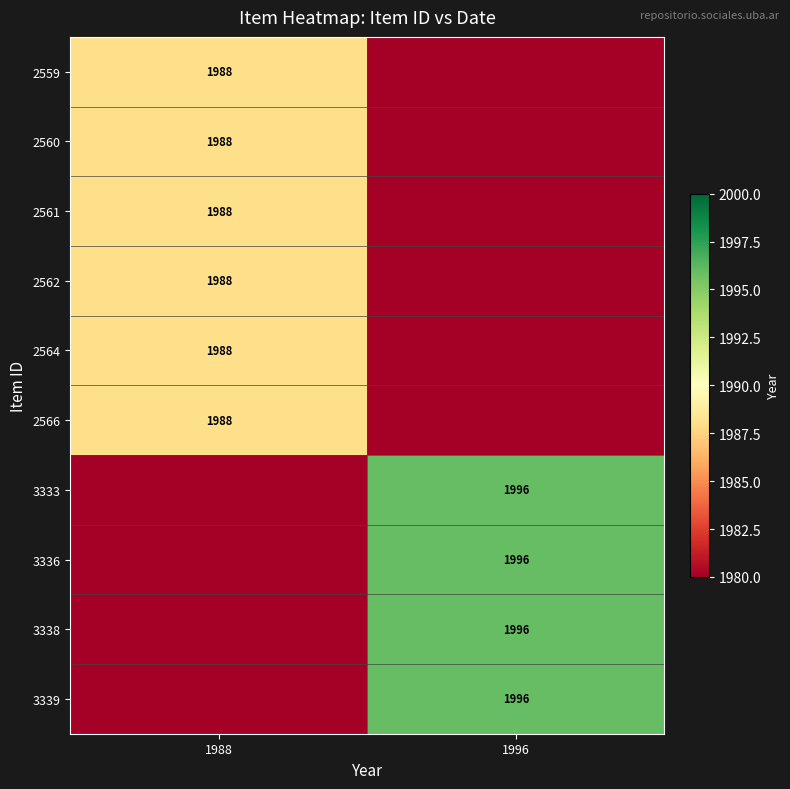

What is the greatest value displayed?

1996